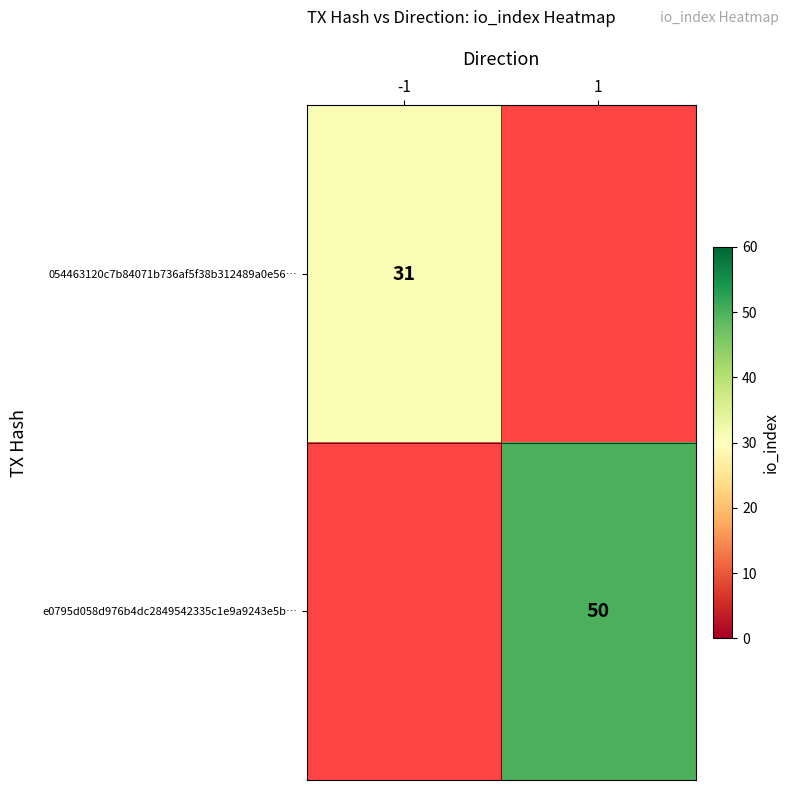

What is the greatest value displayed?

50.0